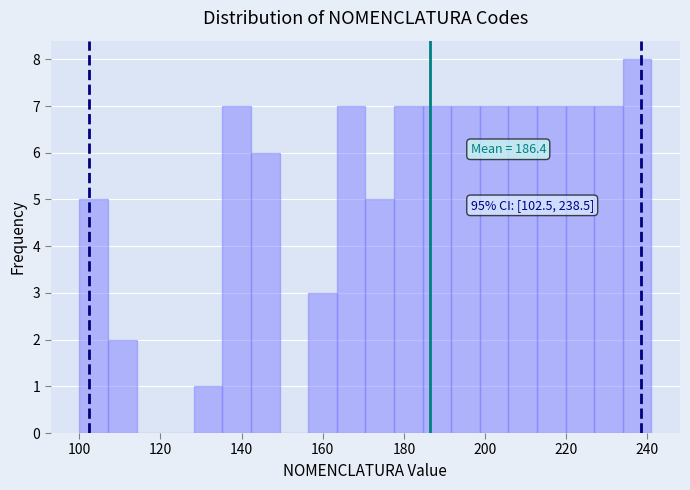

Around what value on the x-axis is the tallest bar? Give the approximate position of its centre, as read against the axis.

238